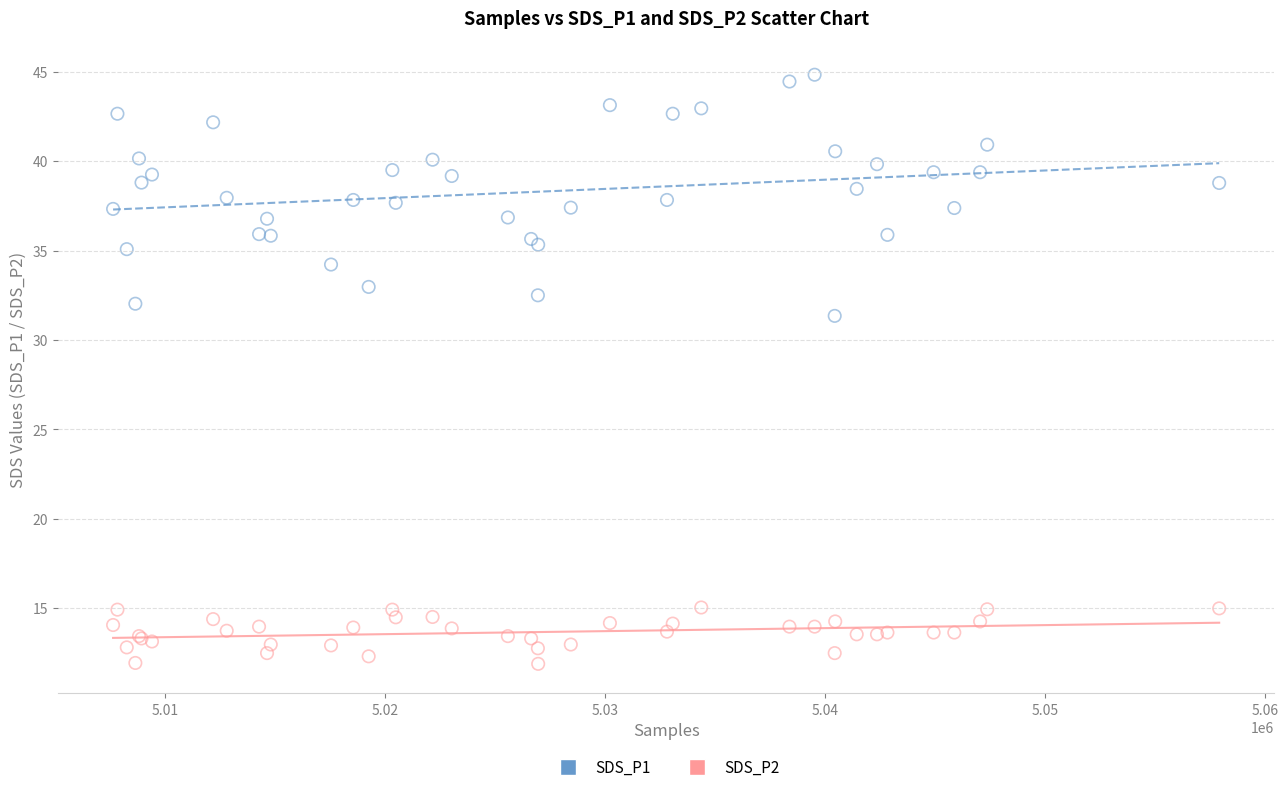

Across all series, what Y value is closest to 28?

31.4